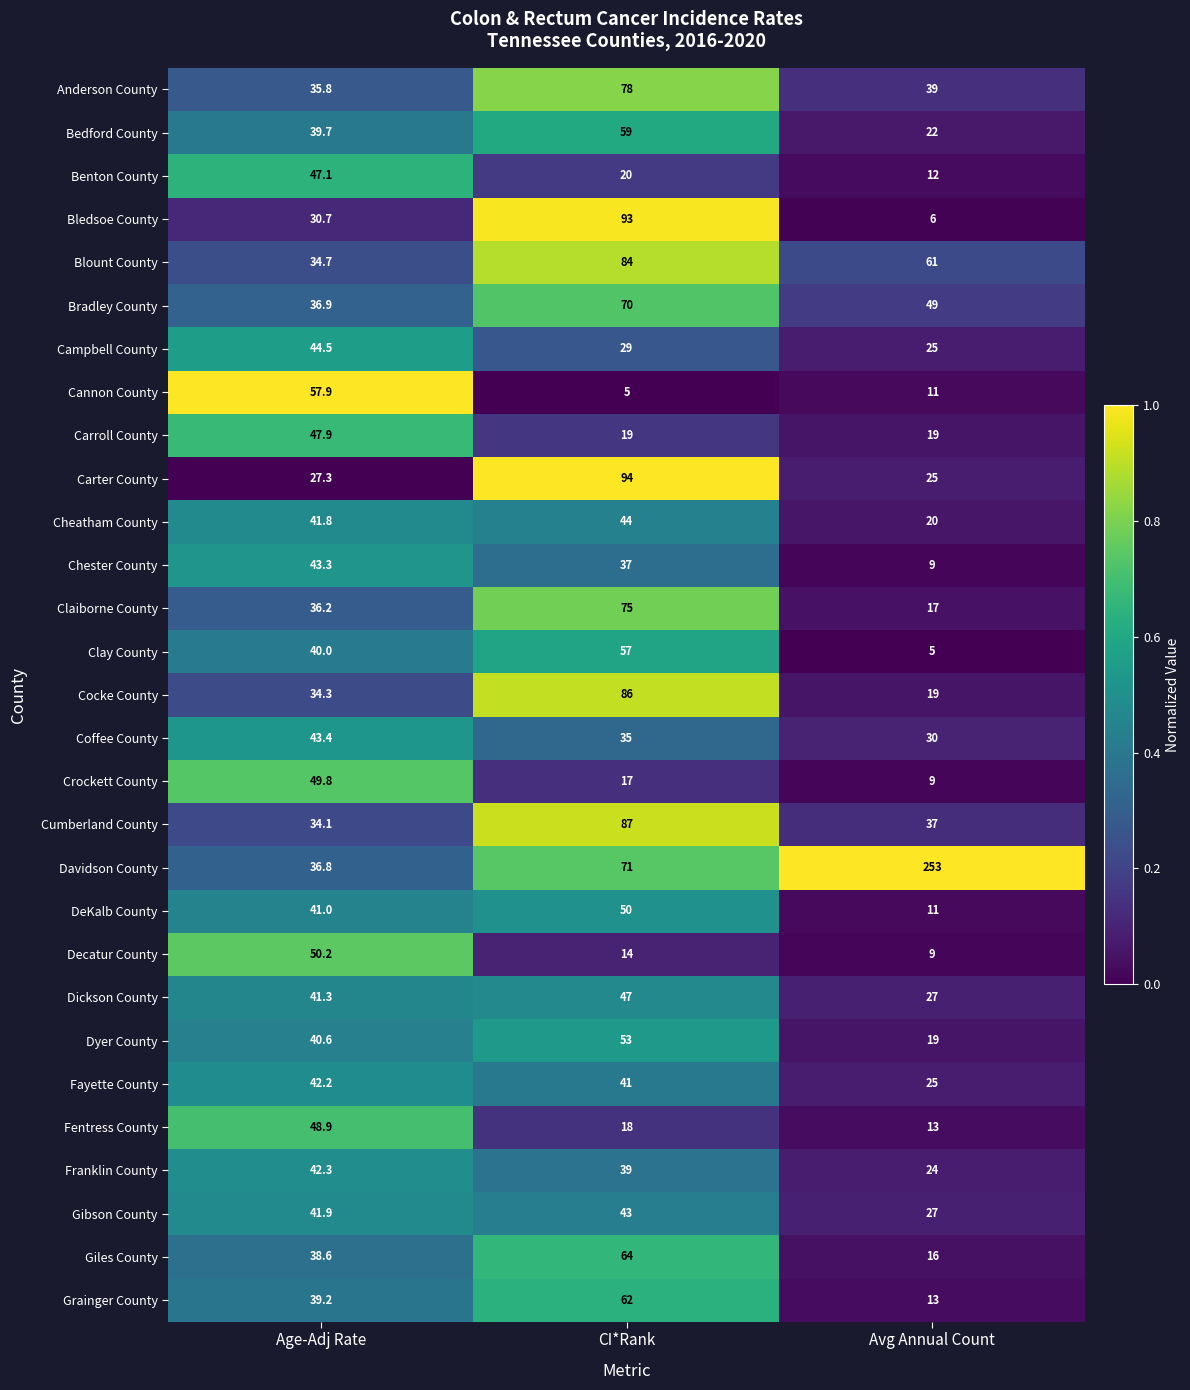

Which series changed the most between Age-Adj Rate and Avg Annual Count?

Davidson County